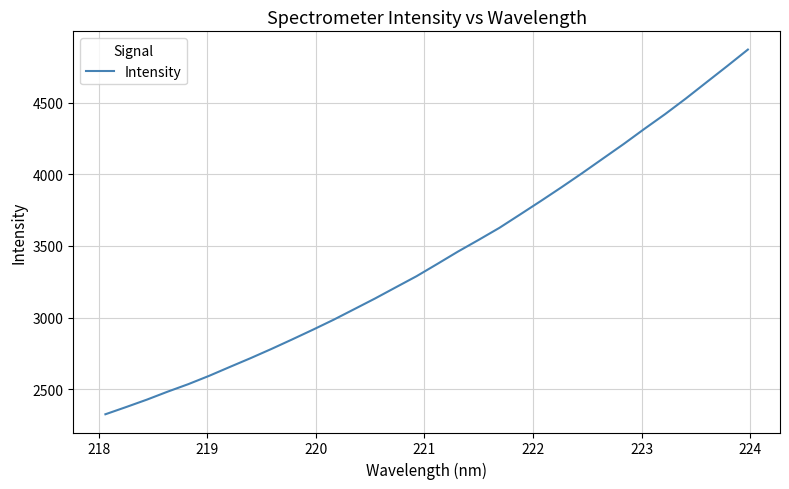

What is the maximum value shown in the chart?

4871.9